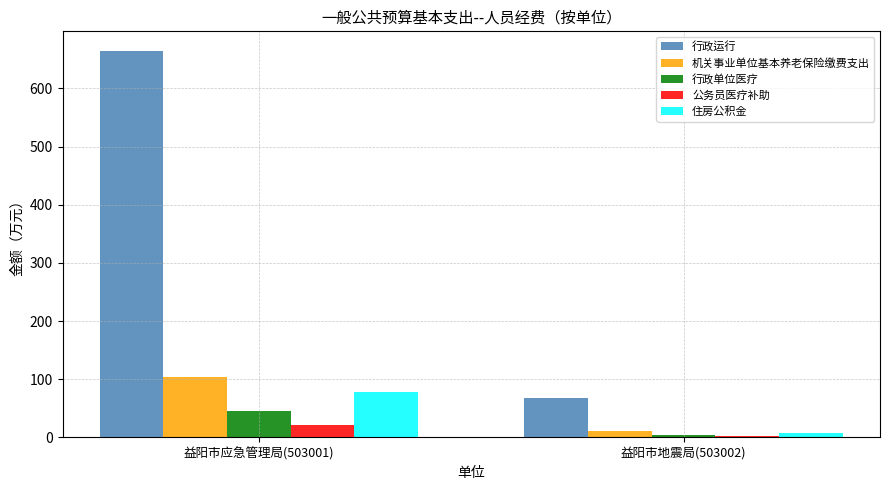

How many groups of bars are there?

2